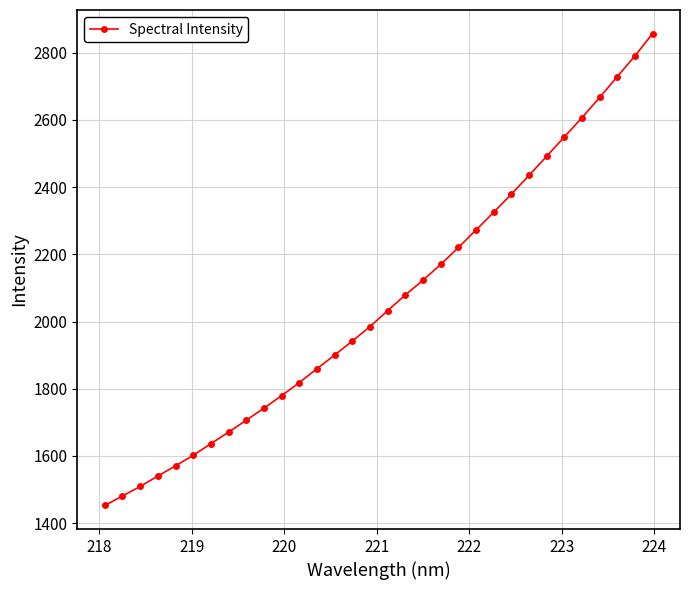

What is the difference between the maximum and minimum values?

1403.8